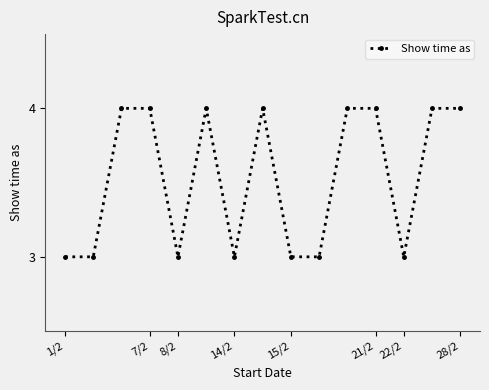

What is the minimum value shown in the chart?

3